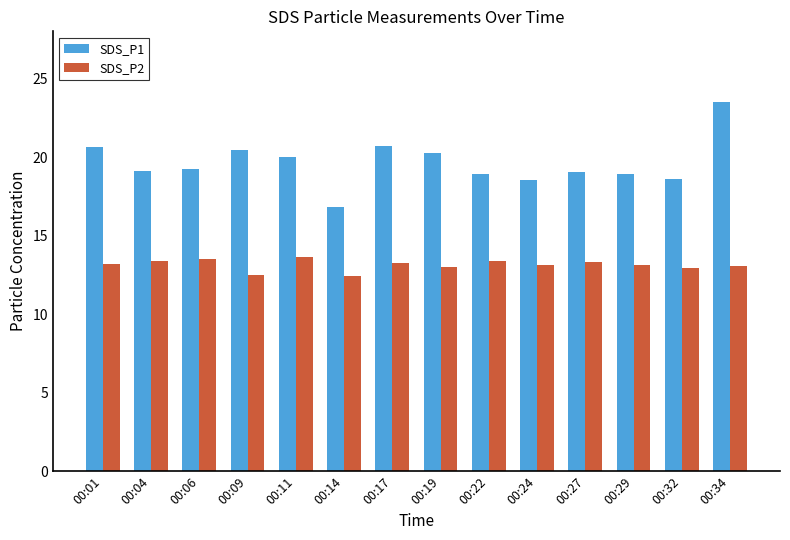

What is the difference between the second highest and minimum values in the SDS_P1 series?

3.9